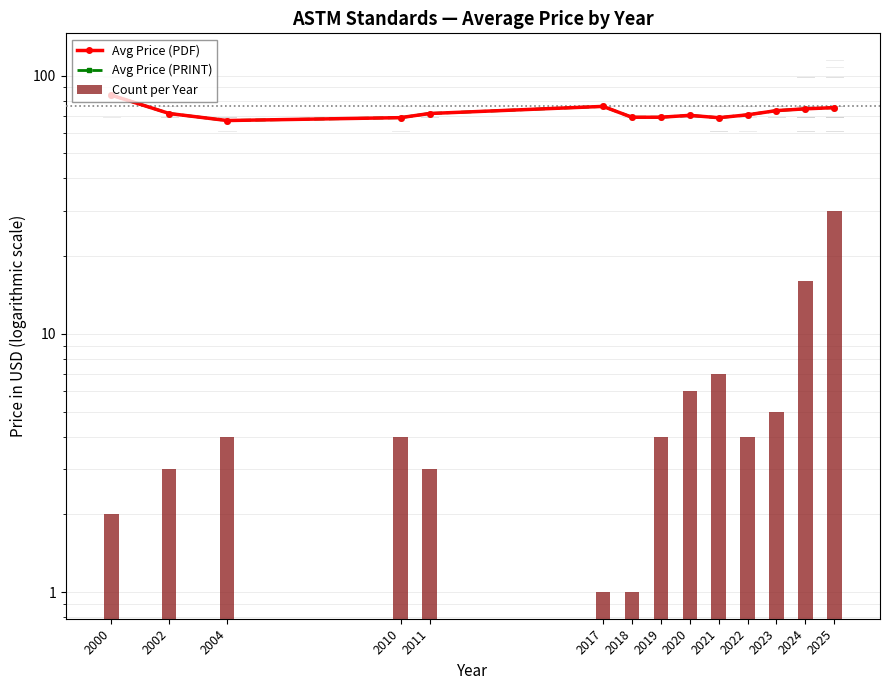

Rank the series by their maximum value, from highest to lowest.

Avg Price (PDF), Avg Price (PRINT)